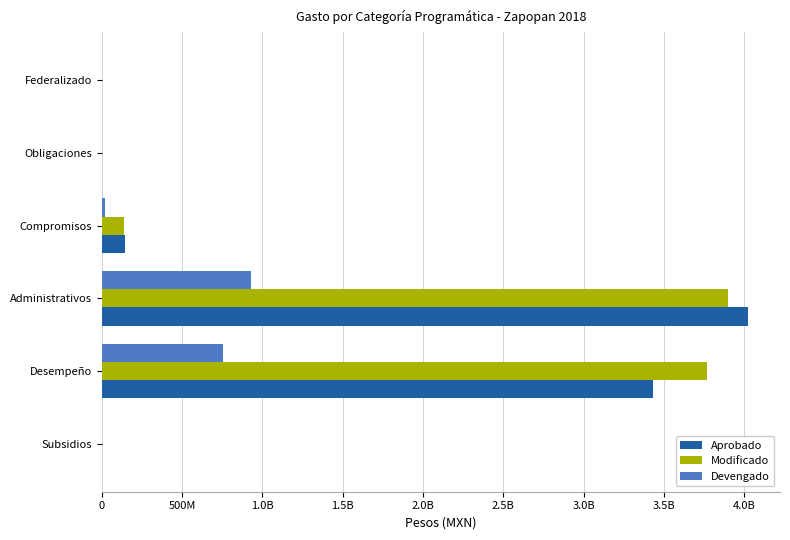

At how many categories does at least one series exceed 1672885218?

2